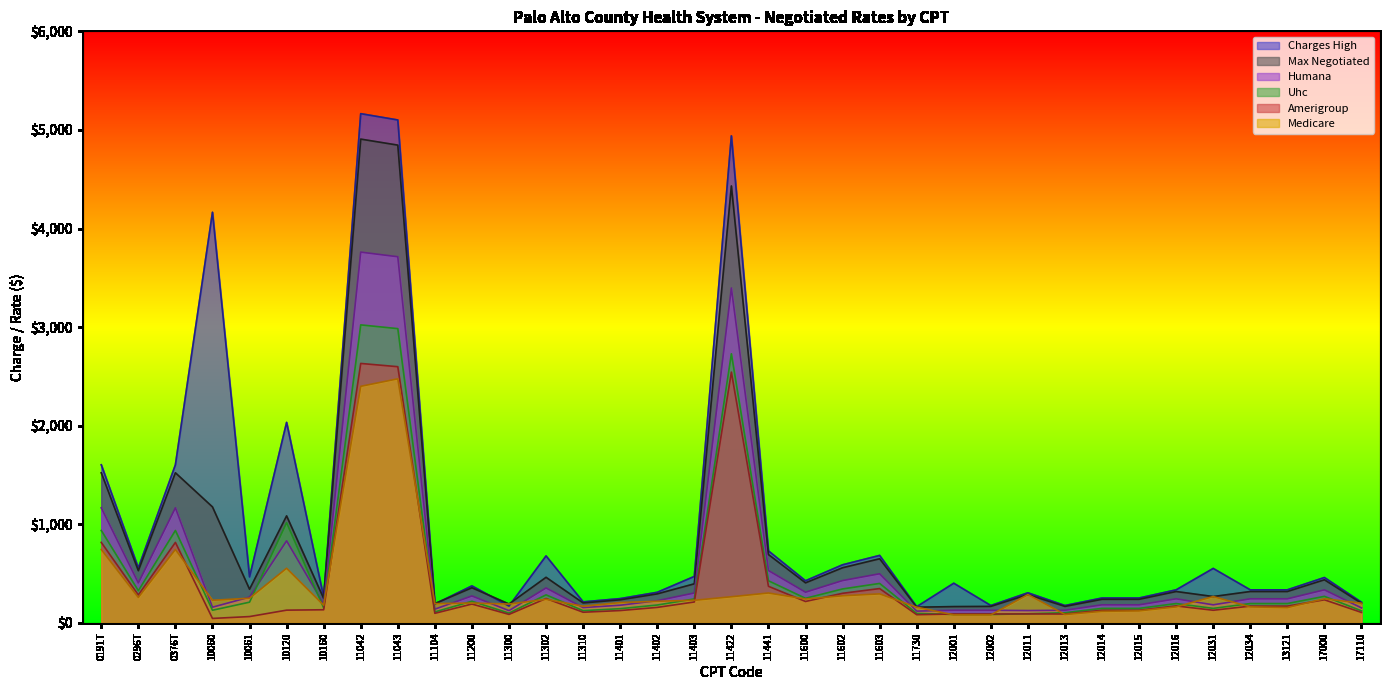

What is the total value across all series at 11401?

1140